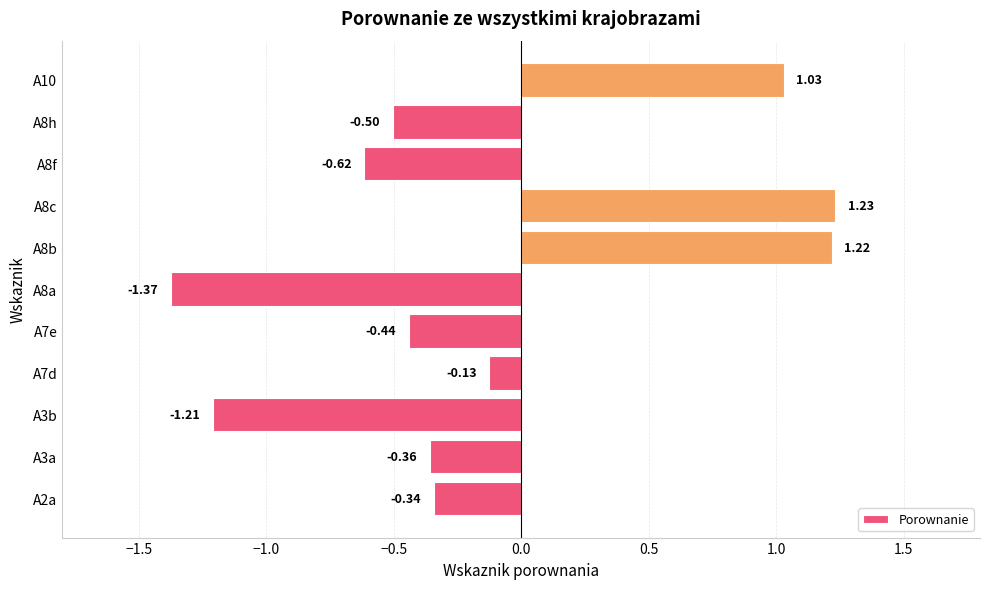

What is the difference between the maximum and minimum values?

2.6